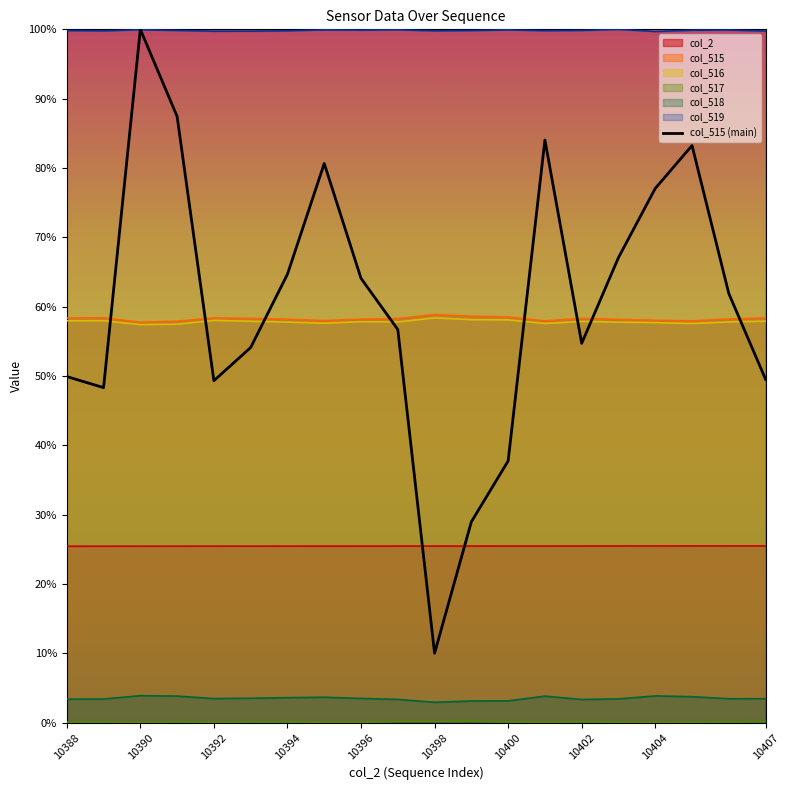

The chart shows a value of 0.1 at 10402. True or false?

False